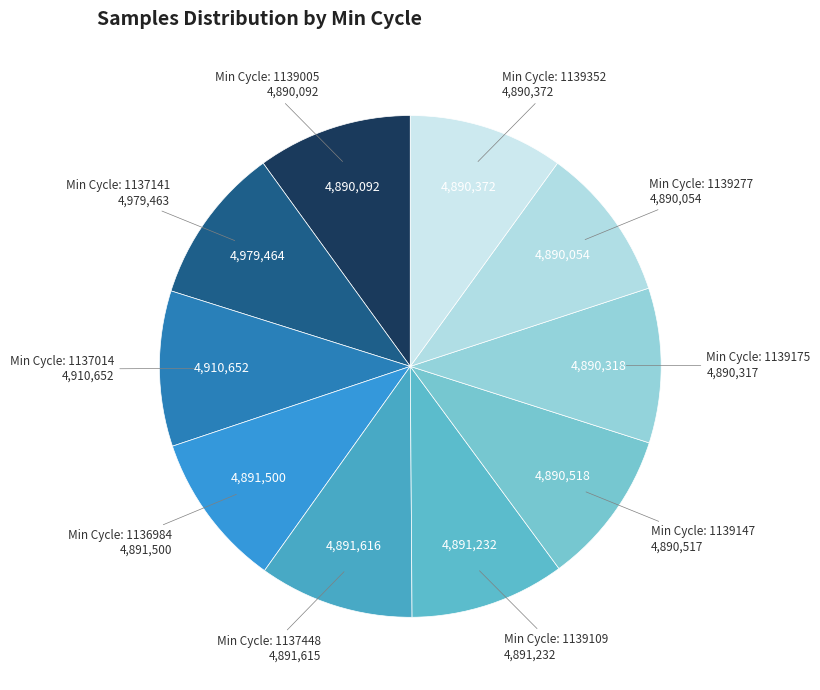

How many segments does this pie chart have?

10